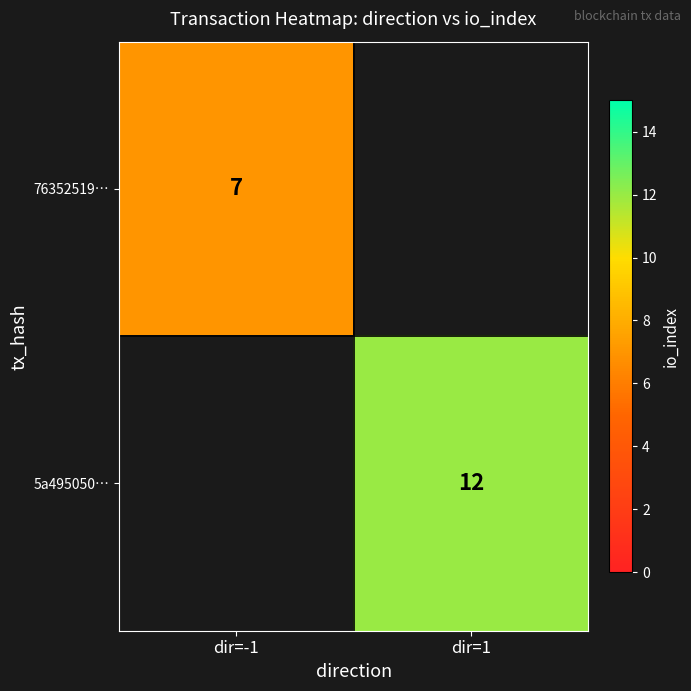

Which label corresponds to the largest value in the chart?

dir=1